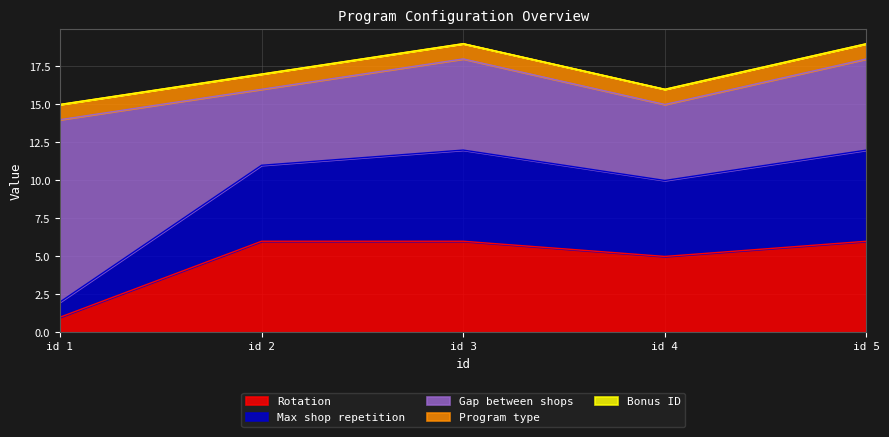

Does the chart have visible grid lines?

Yes